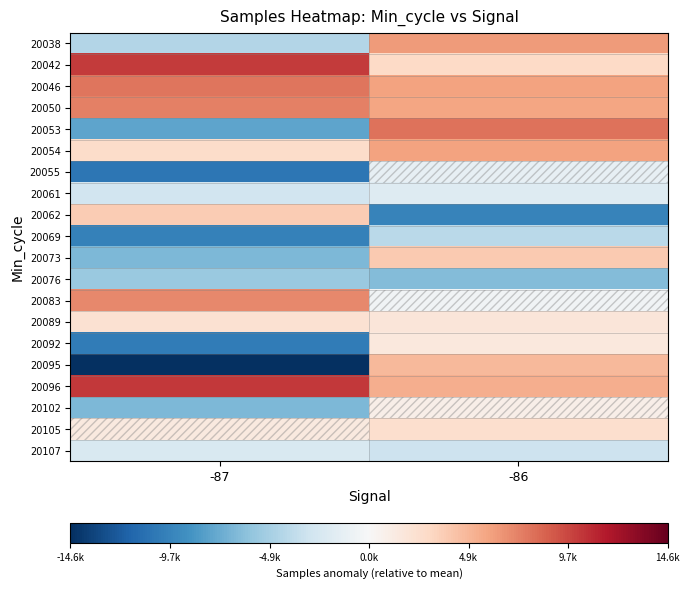

At how many categories does at least one series exceed 5870?

2